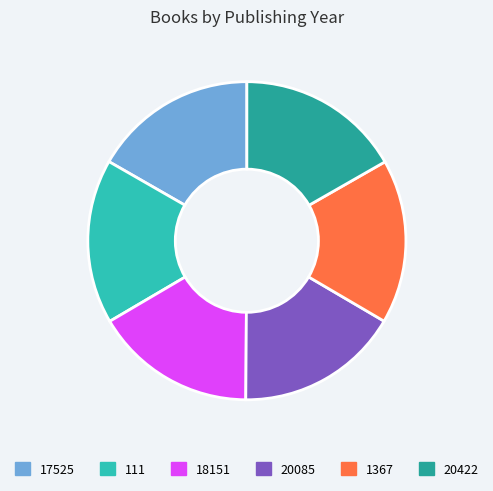

Is the sum of 1367 and 18151 greater than half?

No